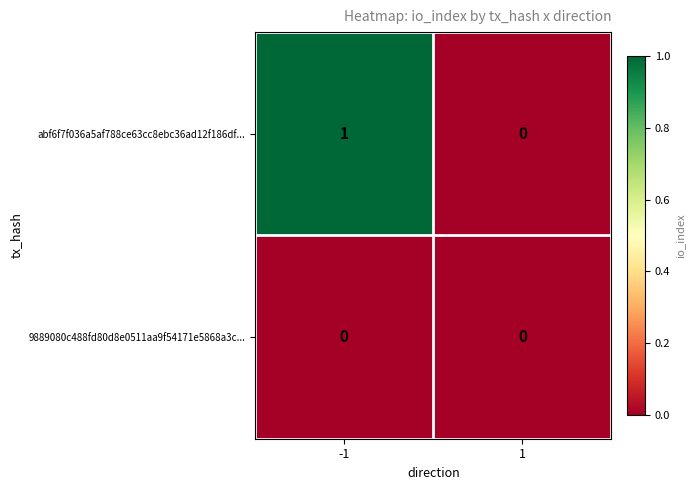

What is the greatest value displayed?

1